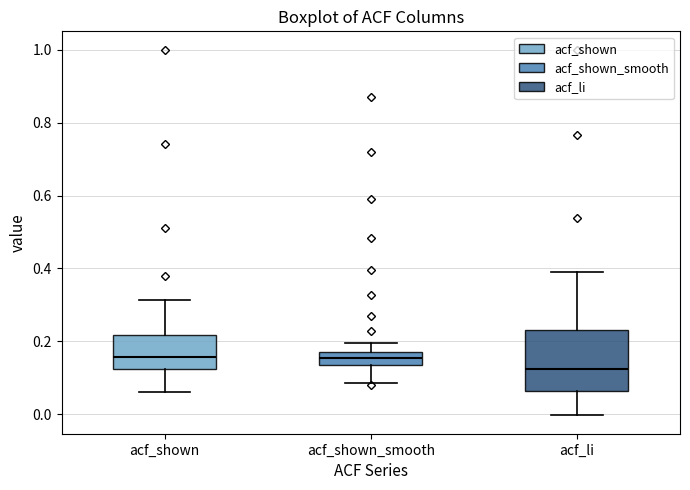

Reading left to right, transcribe this box plot: for each box, give where its median line is, the range the box spans, and where its two whiskers end, as read against the y-axis. The values are not printed on the chart, so give them approximately, as read against the axis.

acf_shown: median 0.16, box 0.12 to 0.22, whiskers 0.06 to 0.32
acf_shown_smooth: median 0.16, box 0.14 to 0.18, whiskers 0.08 to 0.20
acf_li: median 0.12, box 0.06 to 0.24, whiskers 0.00 to 0.40